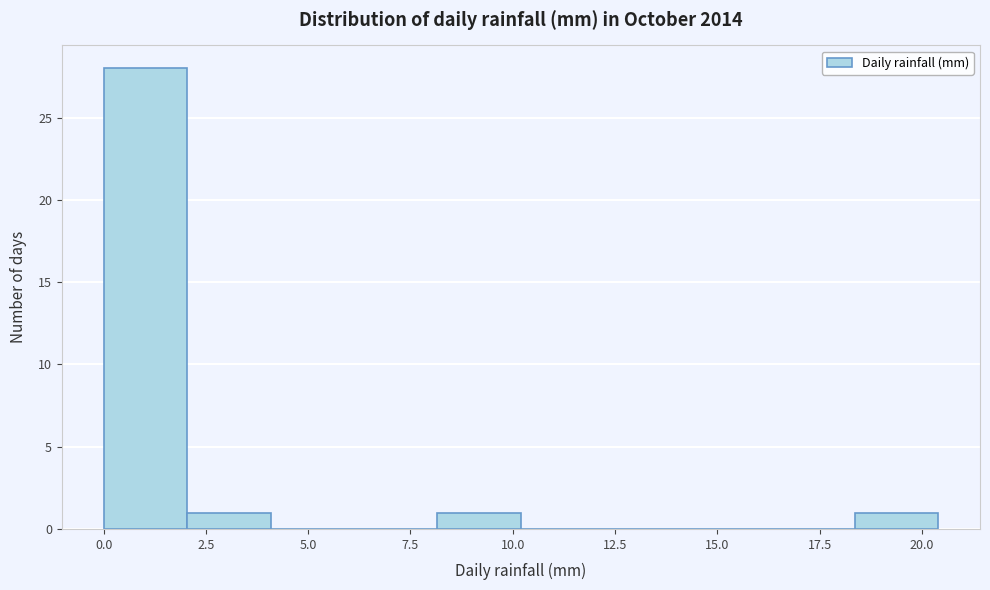

Over which range of the x-axis is the bar tallest?

0.0 to 2.0